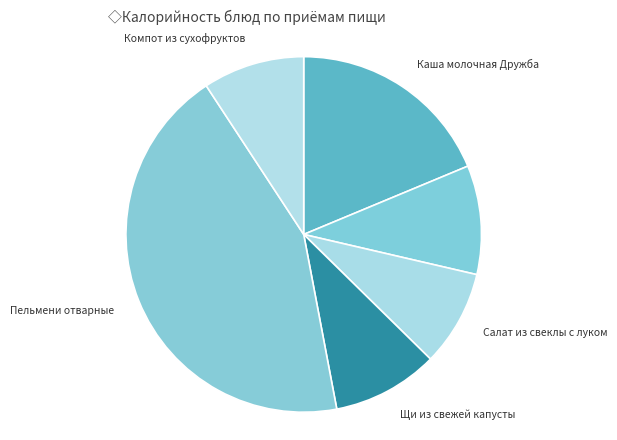

Is there a majority slice in this chart?

No